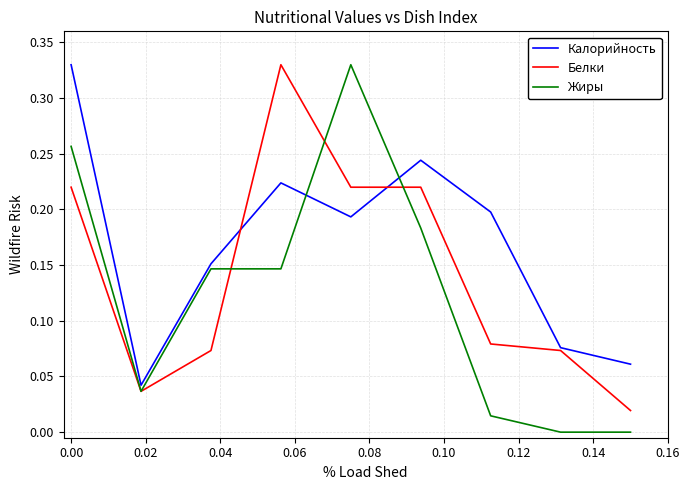

Which series has the largest range (max minus min)?

Жиры